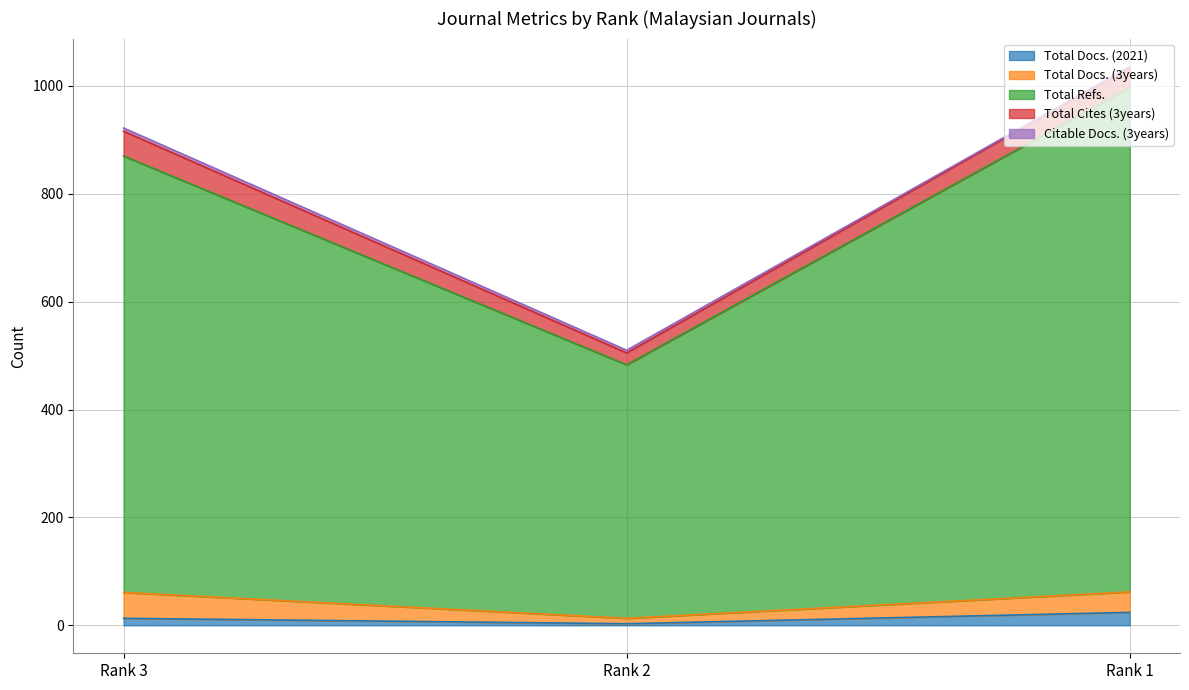

Rank the series by their maximum value, from highest to lowest.

Total Refs., Total Docs. (3years), Total Cites (3years), Total Docs. (2021), Citable Docs. (3years)